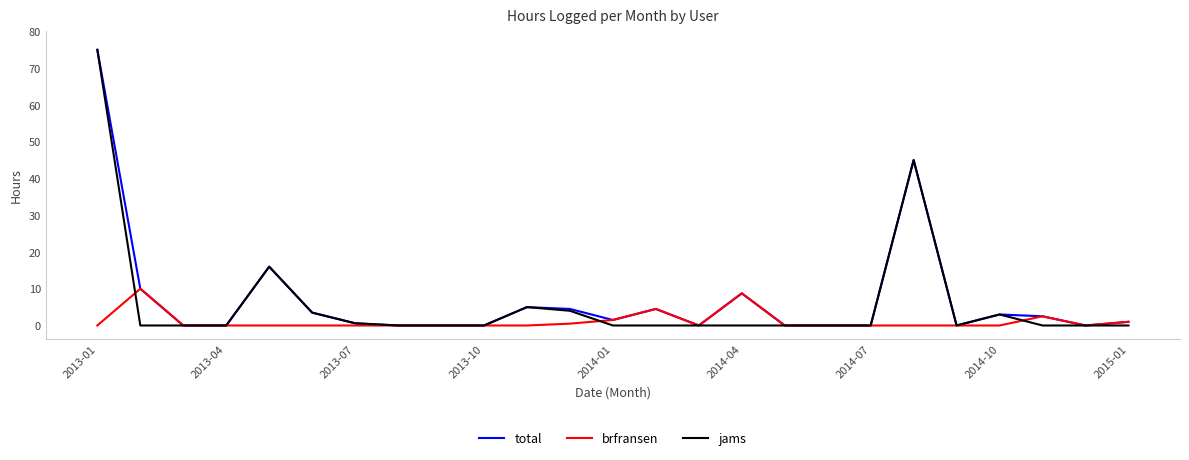

Count the number of data series in this chart.

3